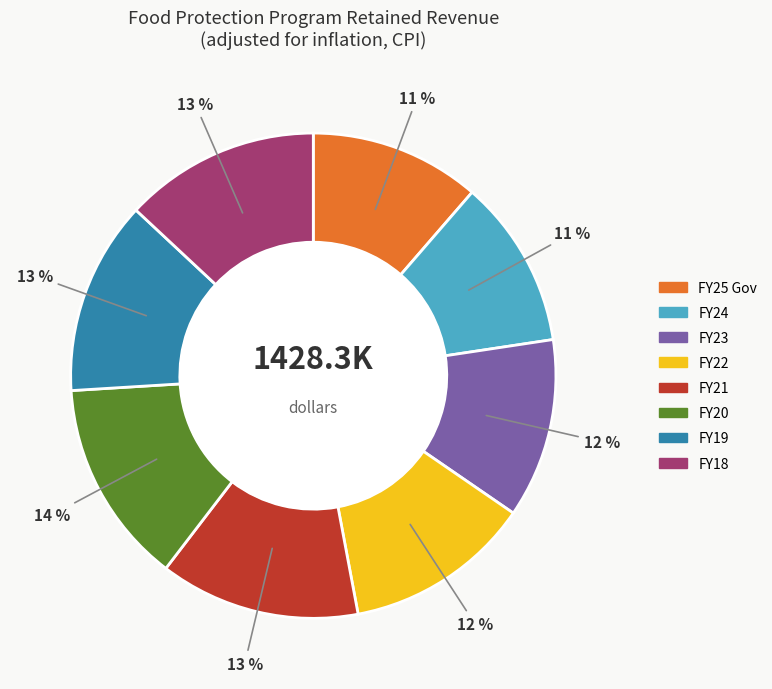

To the nearest percent, what is the combined percentage of FY24 and FY23?

23%